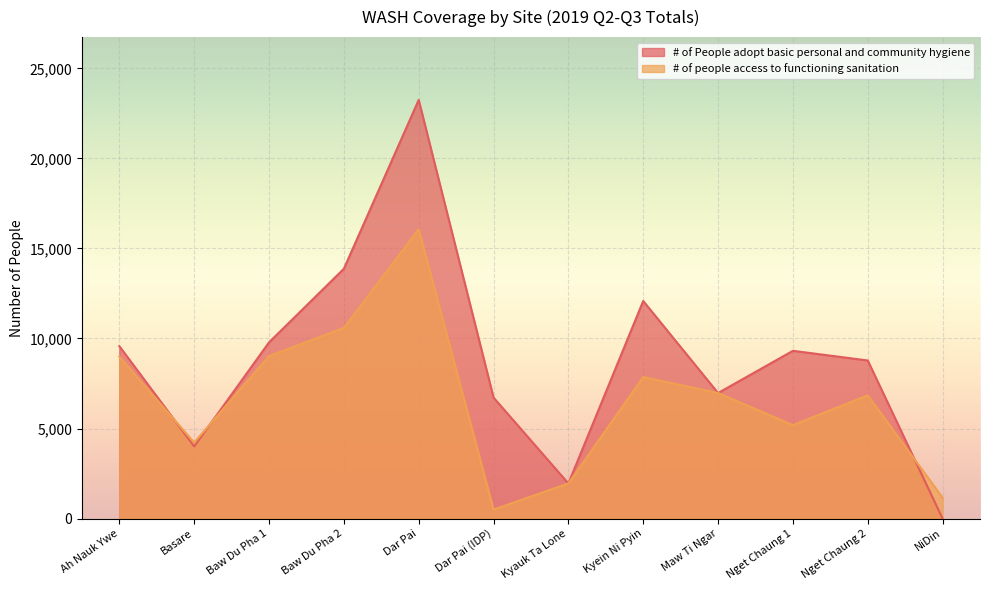

How many values in the # of People adopt basic personal and community hygiene series are below 9316?

6